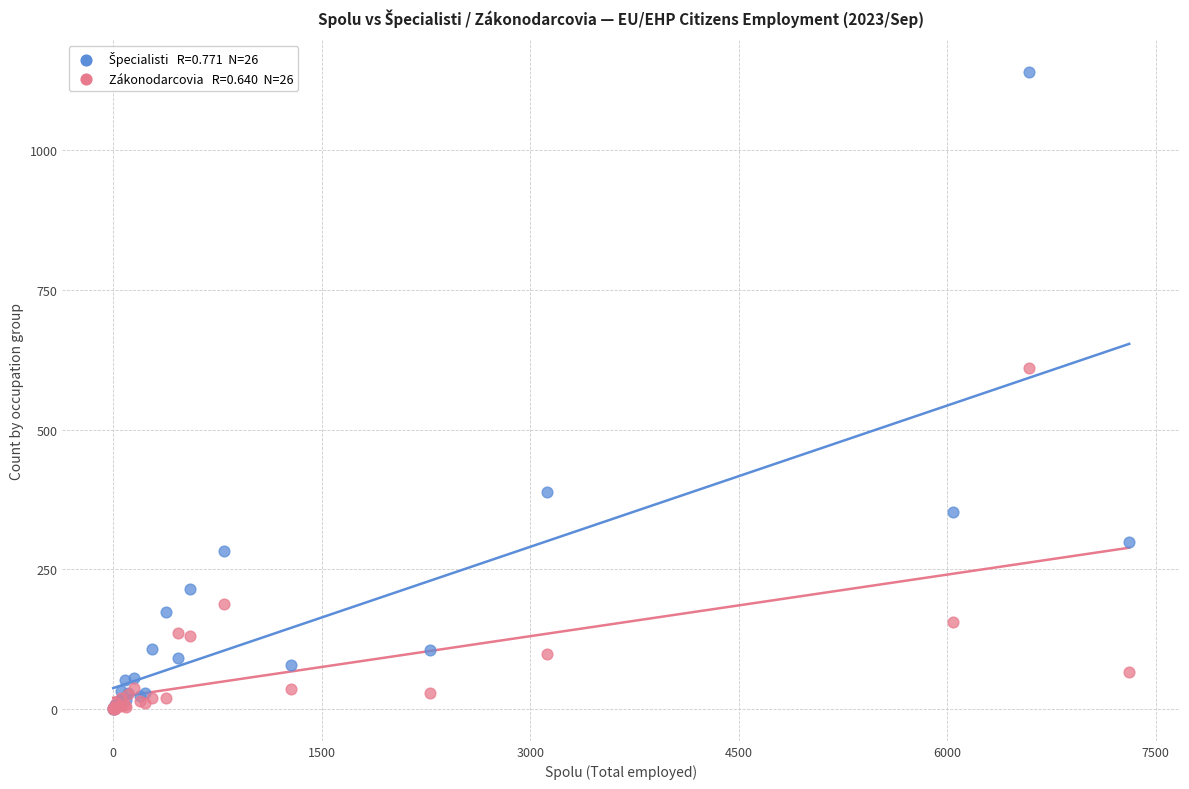

Across all series, what Y value is closest to 570?

610